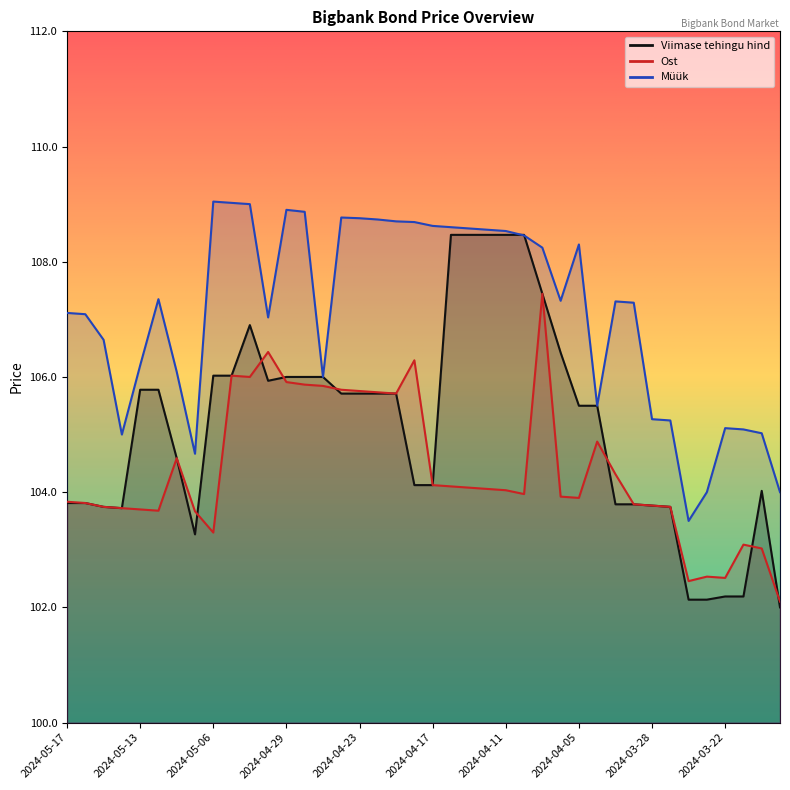

True or false: Müük and Ost intersect in this chart.

False